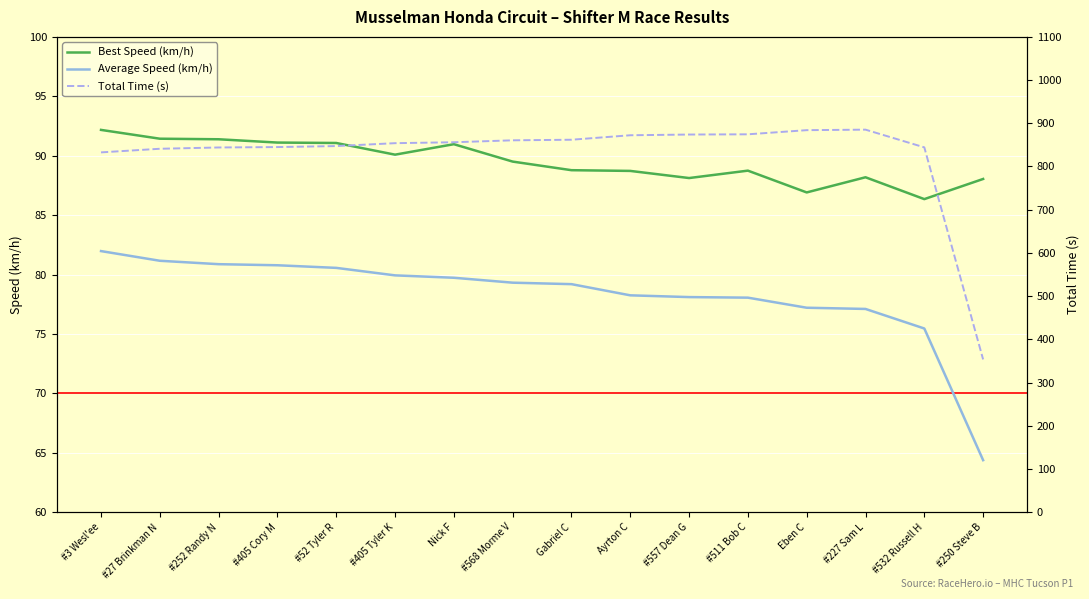

True or false: Best Speed (km/h) and Average Speed (km/h) intersect in this chart.

False